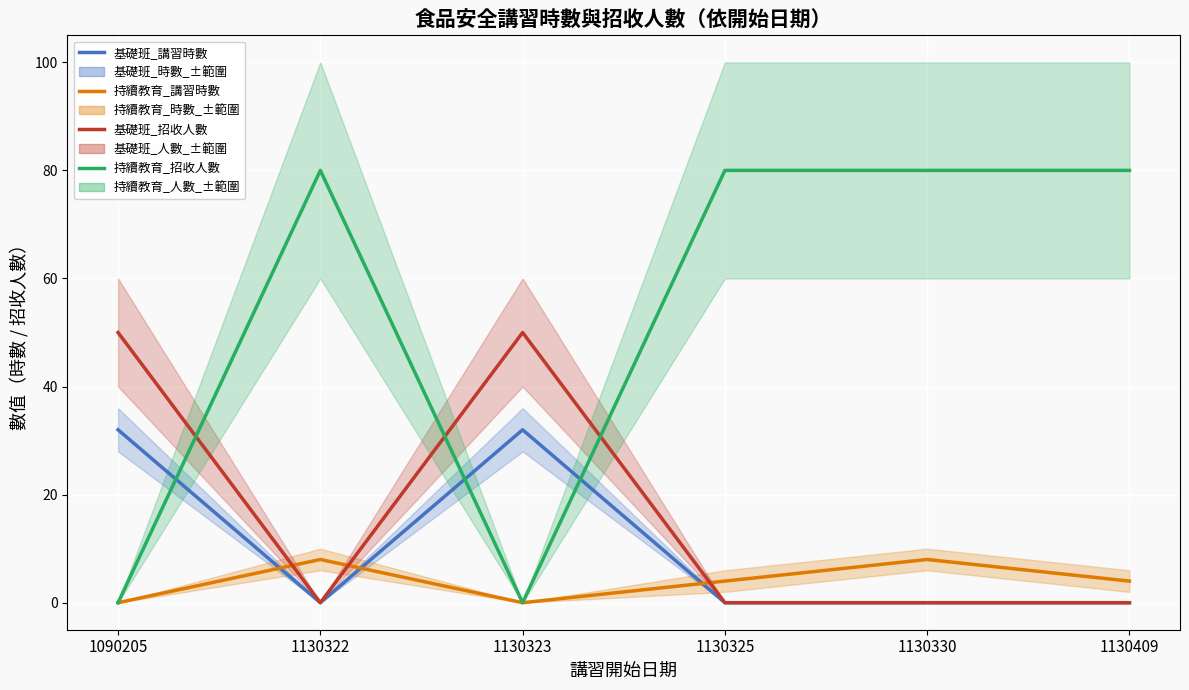

At which category does the chart reach its peak across all series?

1130322